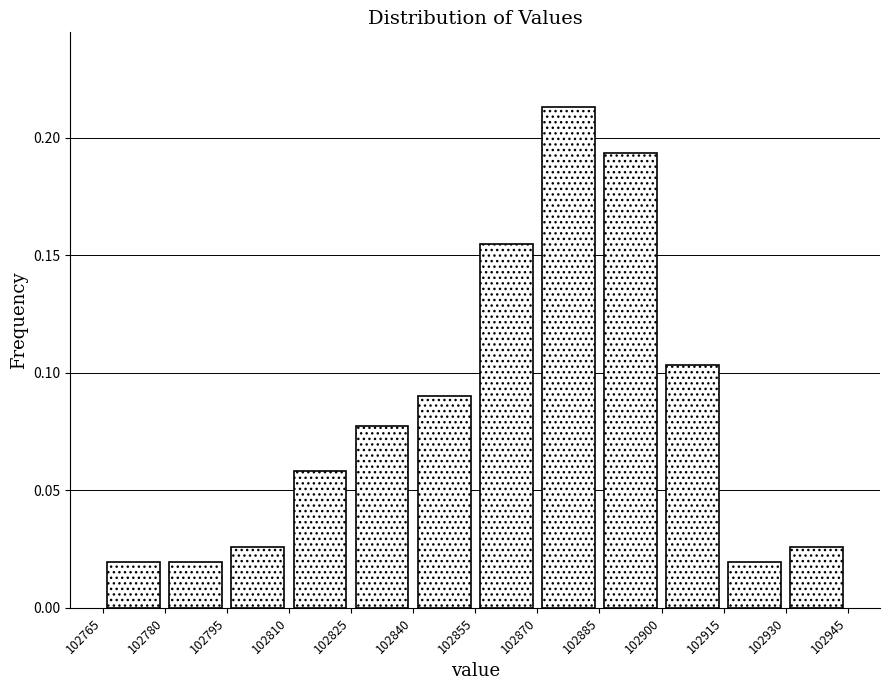

Reading left to right, transcribe this chart: for each bar, give the range it covers on the x-axis and its height. The values are not printed on the chart, so give them approximately, as read against the axis.

102765 to 102780: 0.020
102780 to 102795: 0.020
102795 to 102810: 0.025
102810 to 102825: 0.060
102825 to 102840: 0.075
102840 to 102855: 0.090
102855 to 102870: 0.155
102870 to 102885: 0.215
102885 to 102900: 0.195
102900 to 102915: 0.105
102915 to 102930: 0.020
102930 to 102945: 0.025